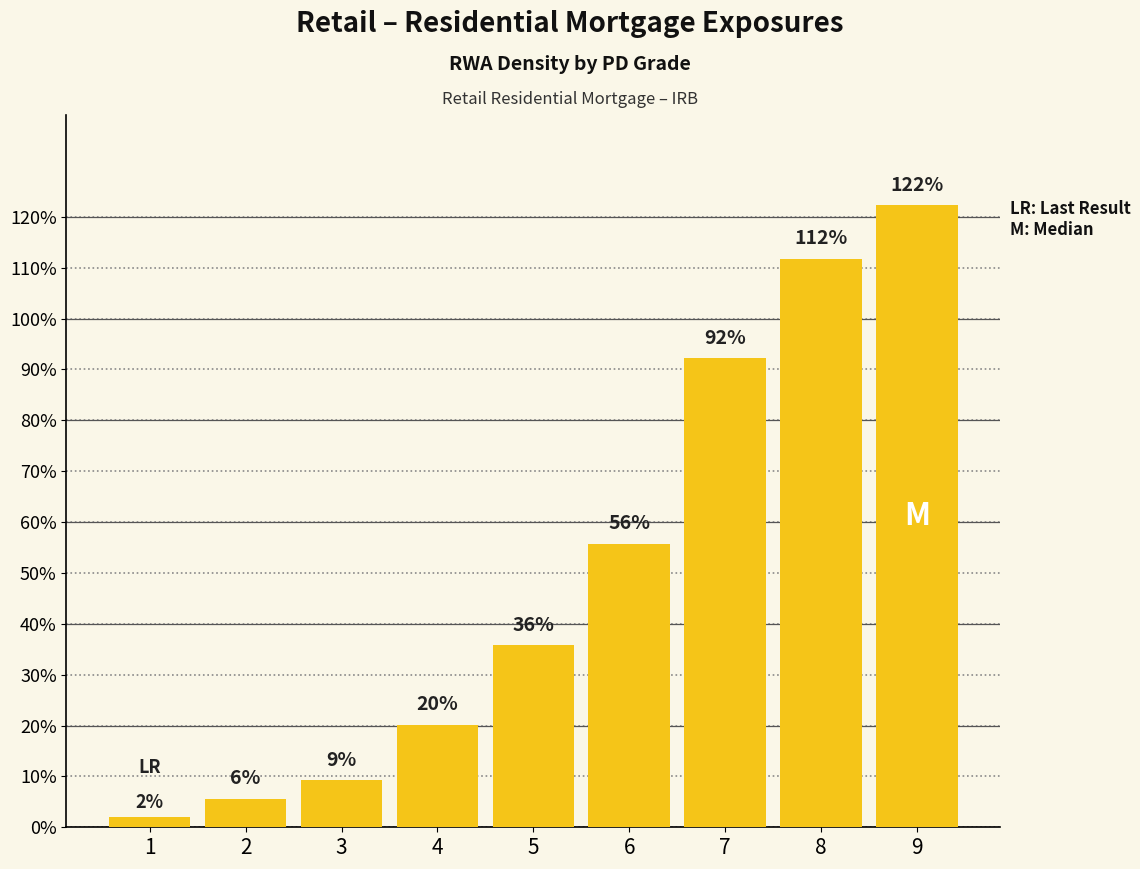

Rank the categories by value from lowest to highest.

1, 2, 3, 4, 5, 6, 7, 8, 9